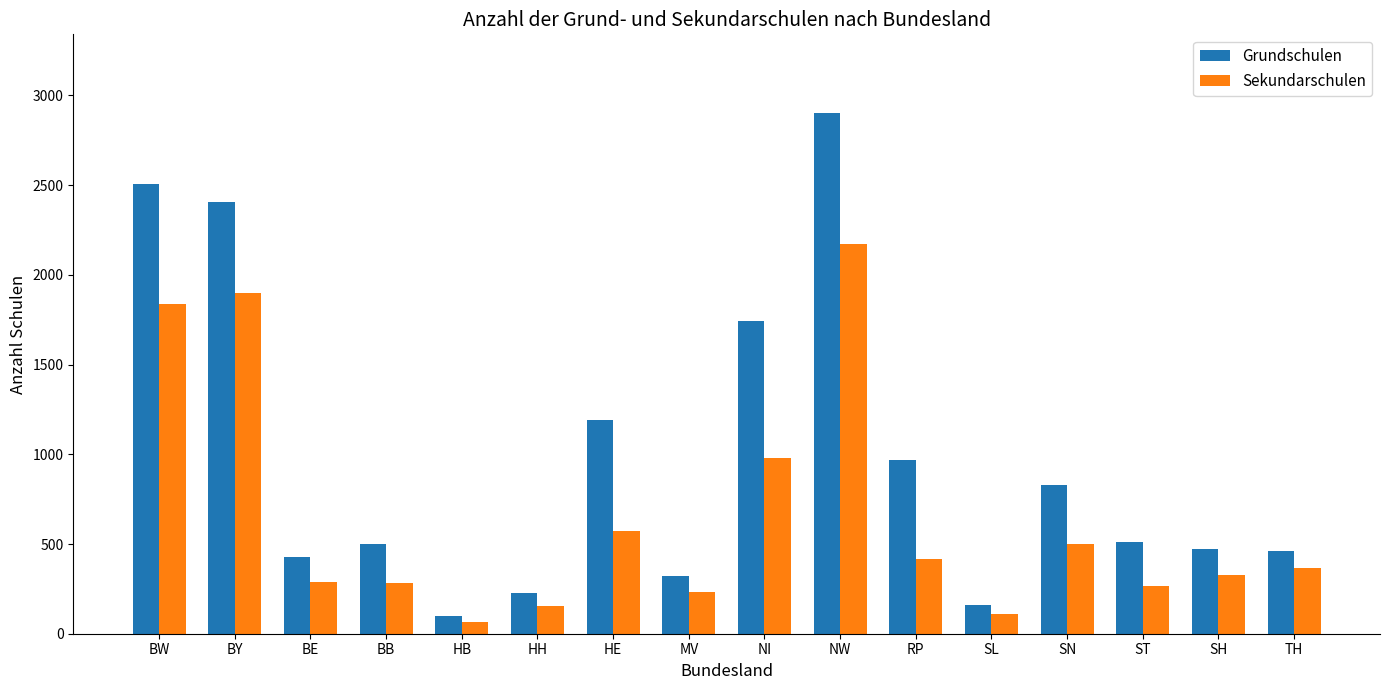

What position from the left is HH?

6